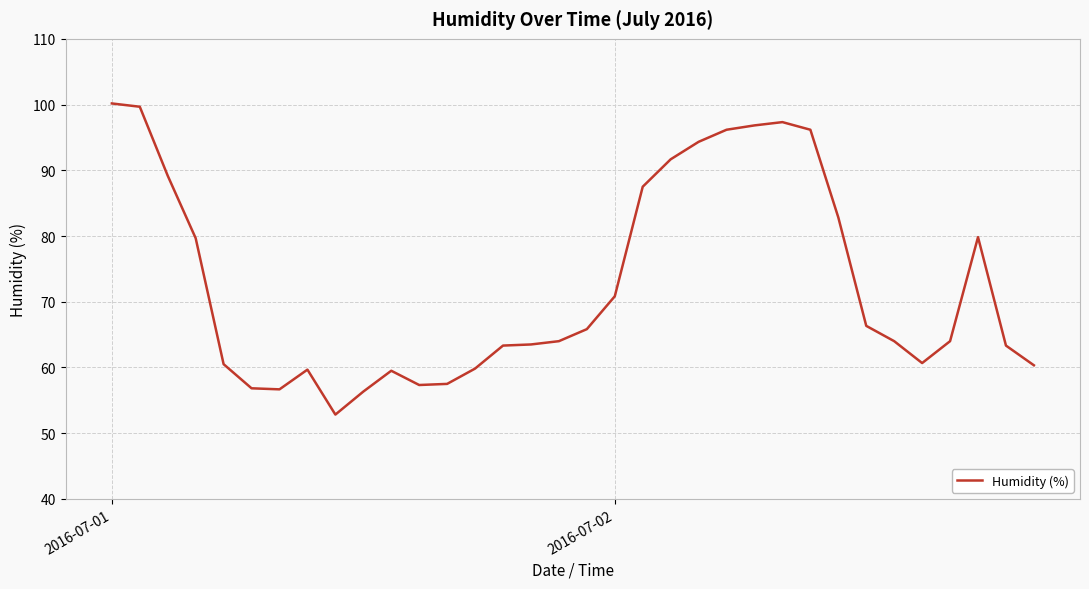

What is the difference between the maximum and minimum values?

47.3